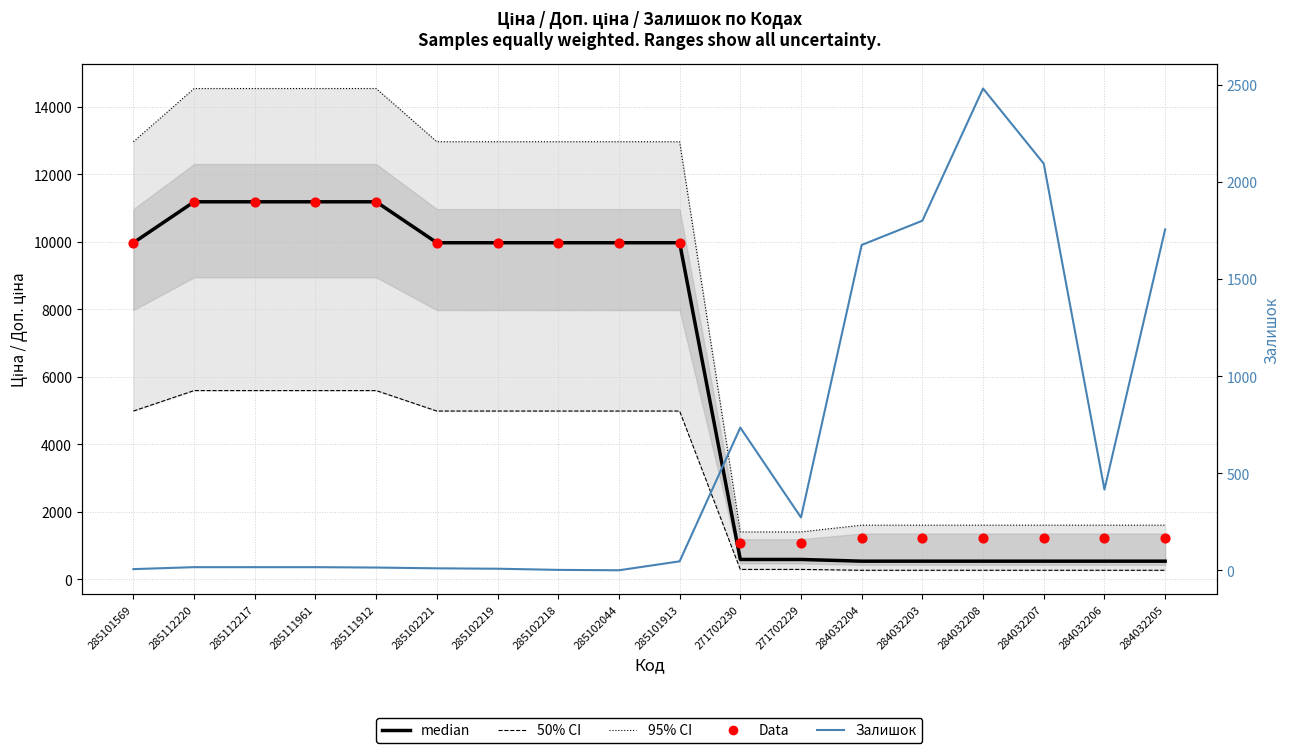

Which series contains the lowest Y value?

Залишок